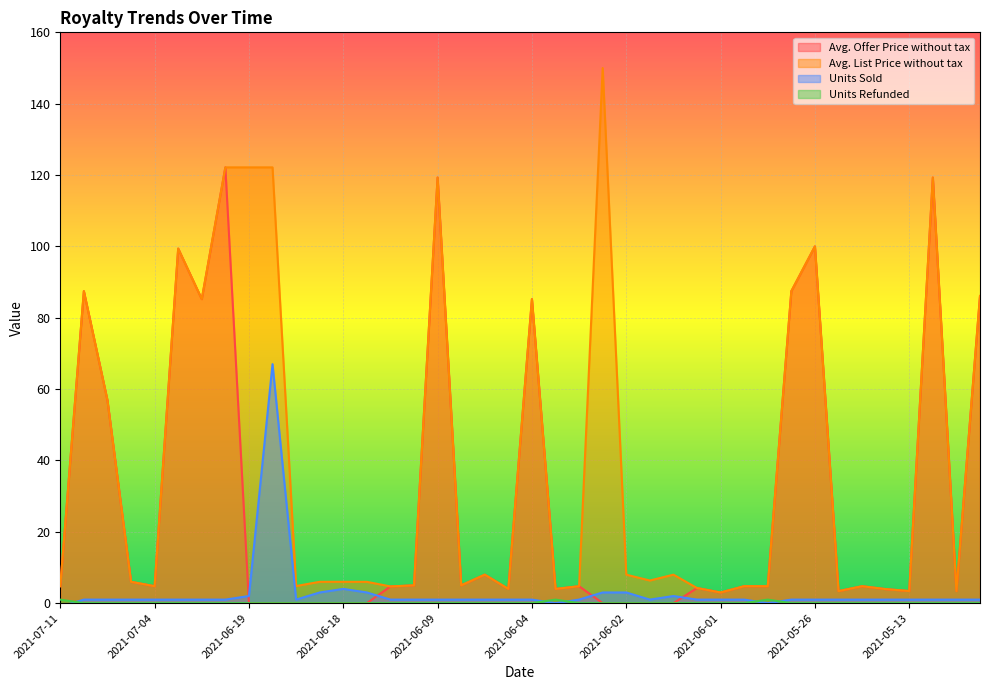

How many lines are shown in the chart?

4